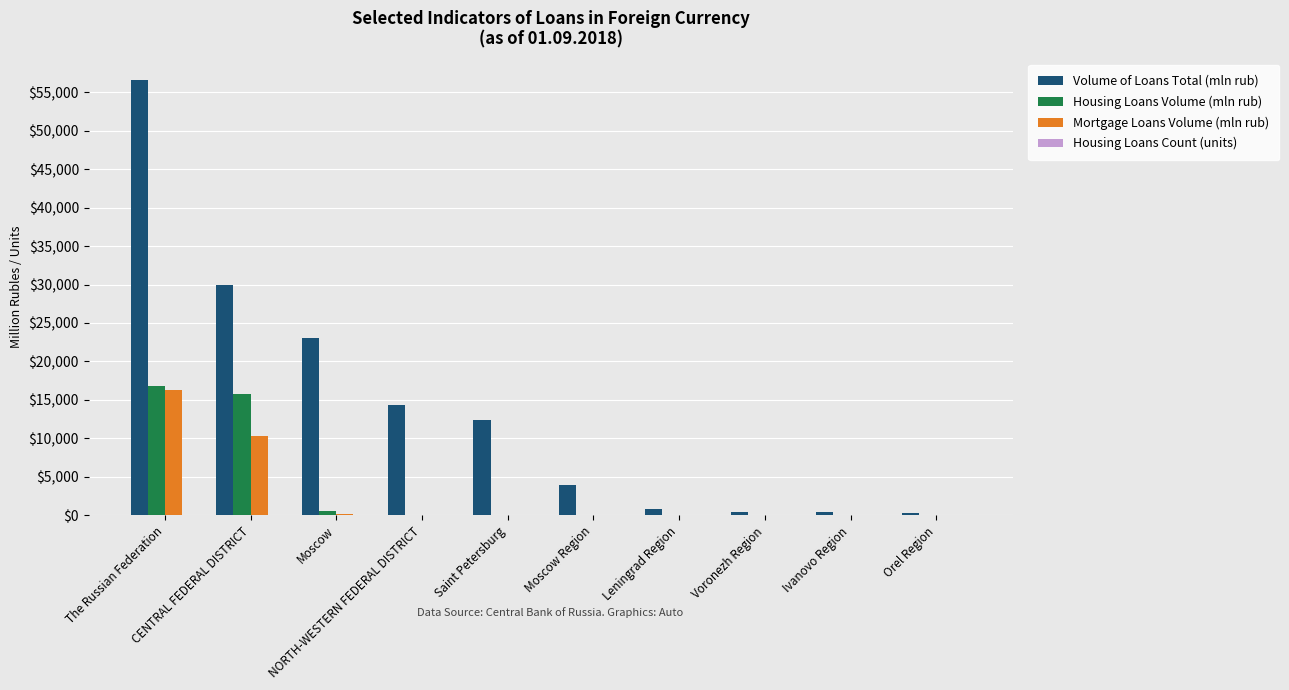

What is the greatest value displayed?

56510